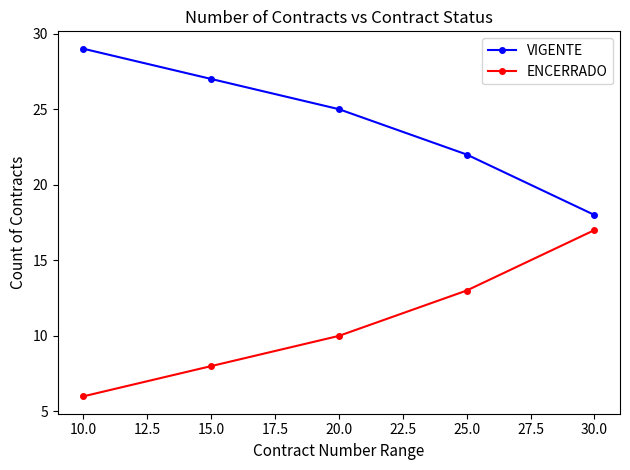

List the series in order of their overall mean, highest first.

VIGENTE, ENCERRADO